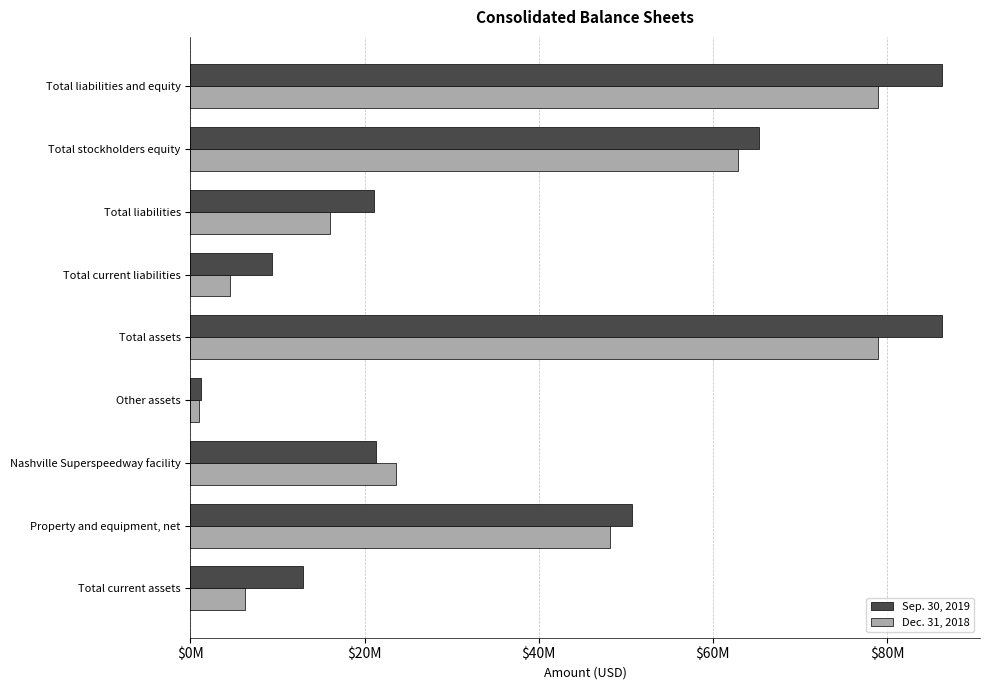

What are all the series names shown in the legend?

Sep. 30, 2019, Dec. 31, 2018